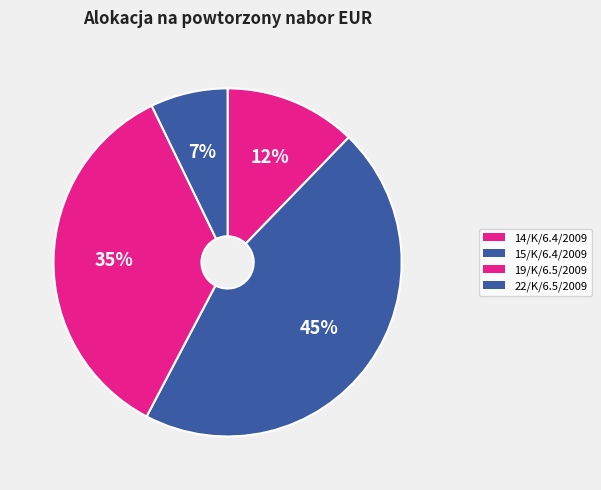

Rank the categories by value from highest to lowest.

15/K/6.4/2009, 19/K/6.5/2009, 14/K/6.4/2009, 22/K/6.5/2009